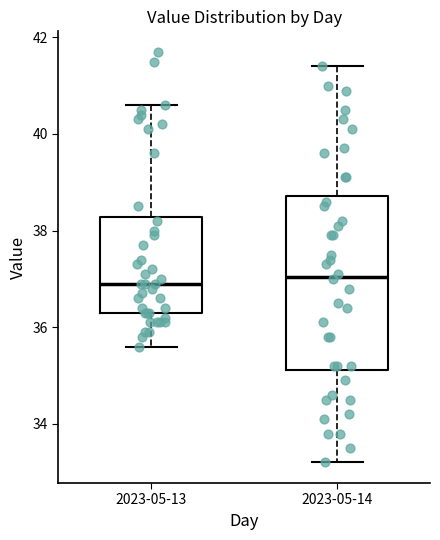

Where does the upper whisker of the box for 2023-05-13 end on the y-axis? The values are not printed on the chart, so give them approximately, as read against the axis.

40.6